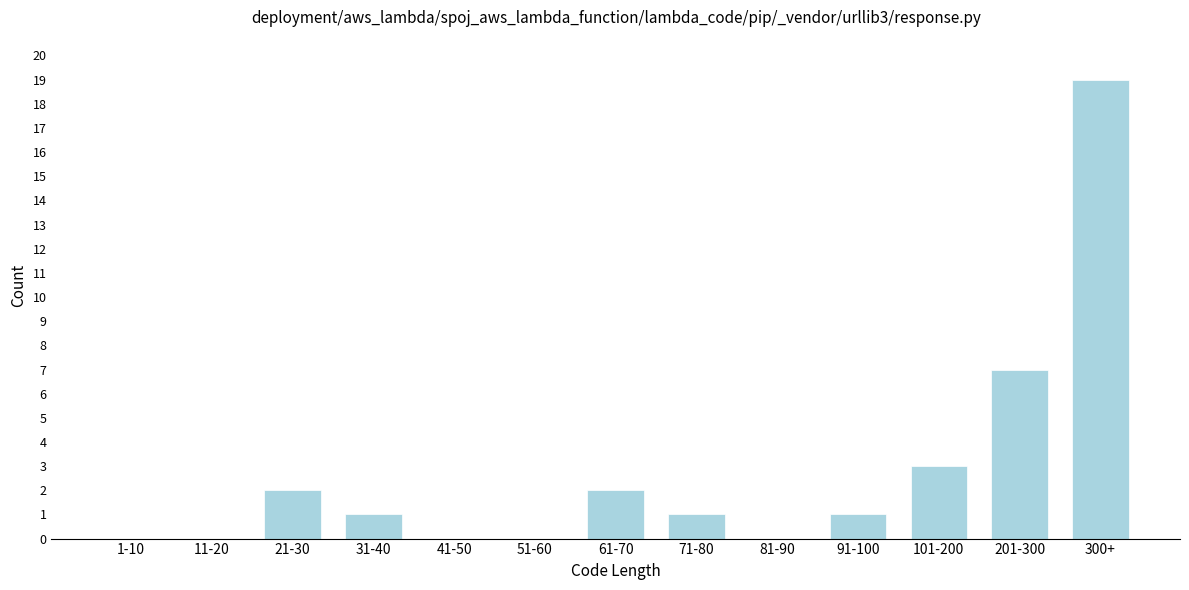

Reading right to left, list all the values displayed in this chart.

300+=19	201-300=7	101-200=3	91-100=1	81-90=0	71-80=1	61-70=2	51-60=0	41-50=0	31-40=1	21-30=2	11-20=0	1-10=0